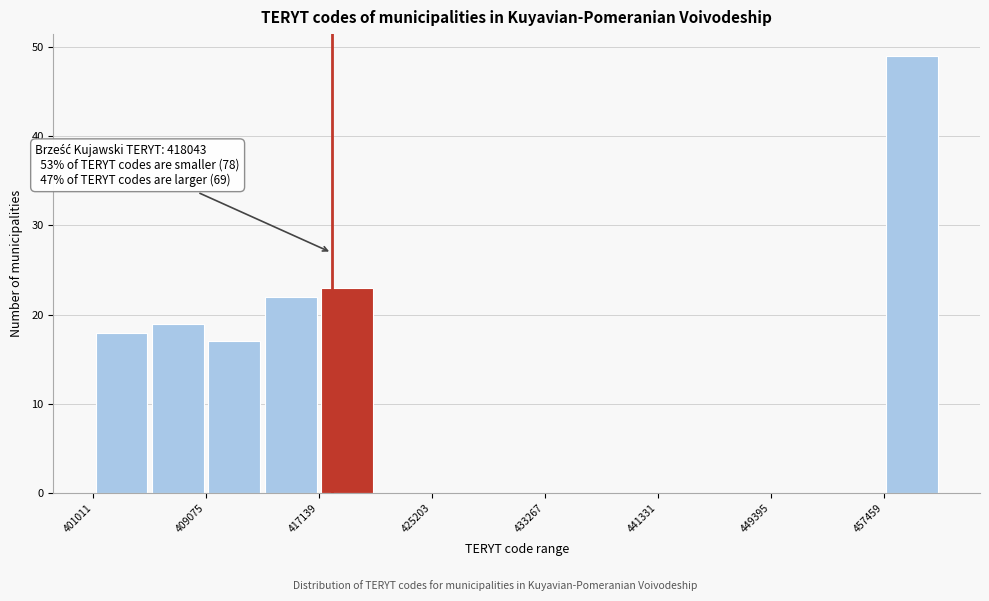

Over which range of the x-axis is the bar tallest?

457000 to 461000